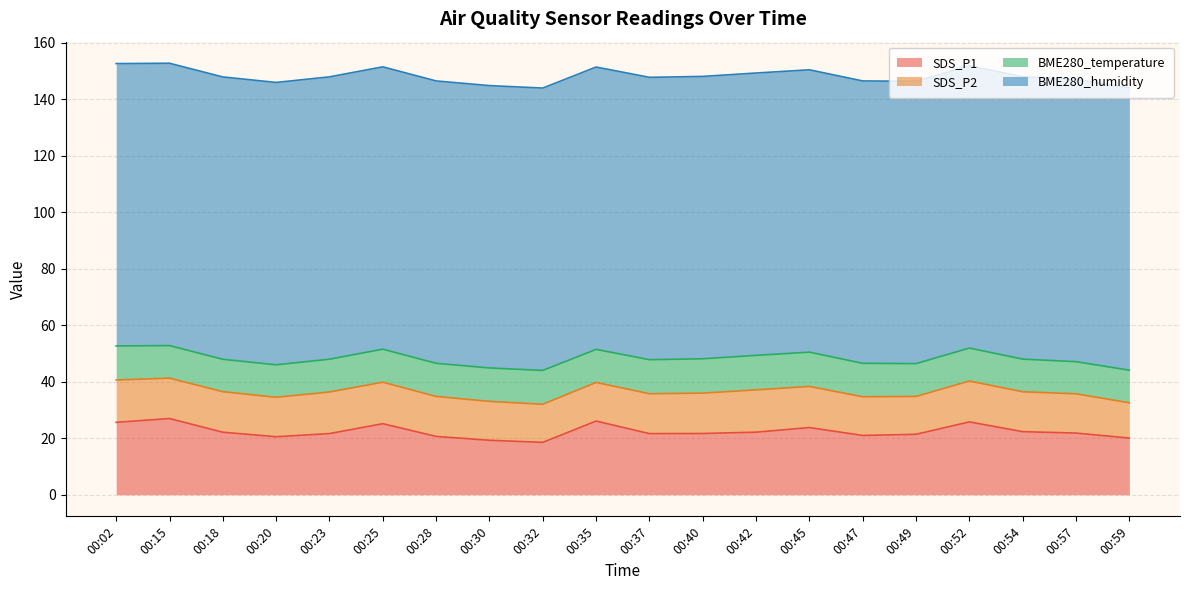

Count the number of data series in this chart.

4